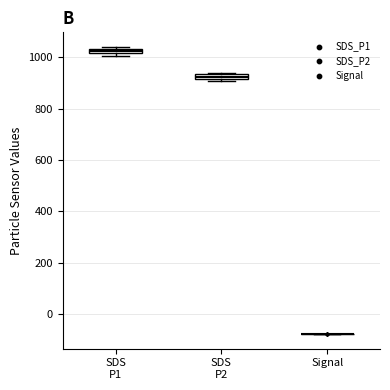

Where is the lower edge of the box for SDS P2 on the y-axis? The values are not printed on the chart, so give them approximately, as read against the axis.

920